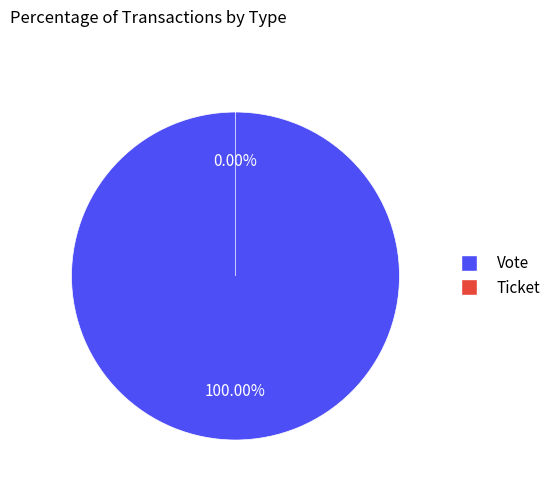

Does Vote represent more than half of the total?

Yes